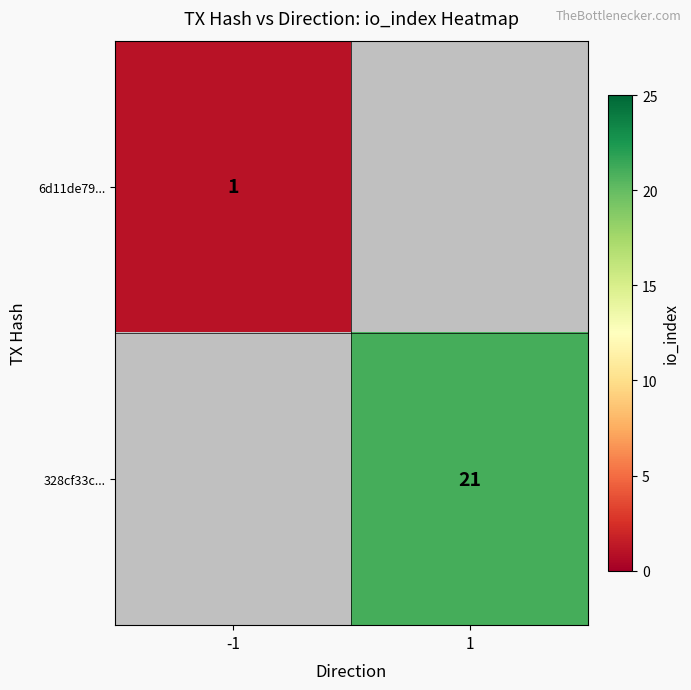

The 328cf33c... series shows 7 at 1. True or false?

False